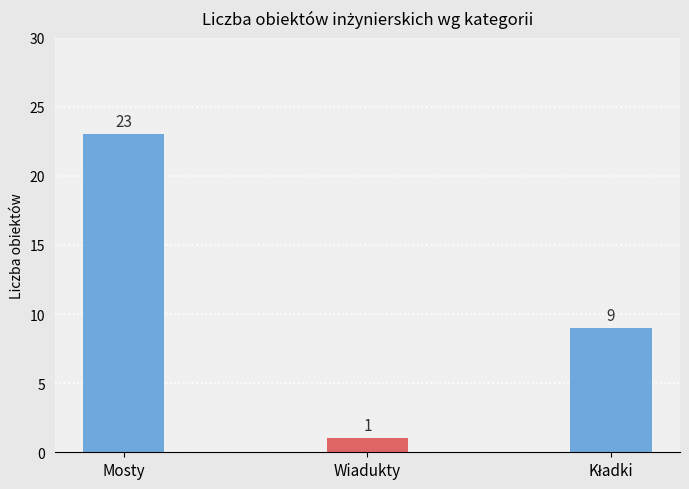

What is the difference between the values at Mosty and Wiadukty?

22